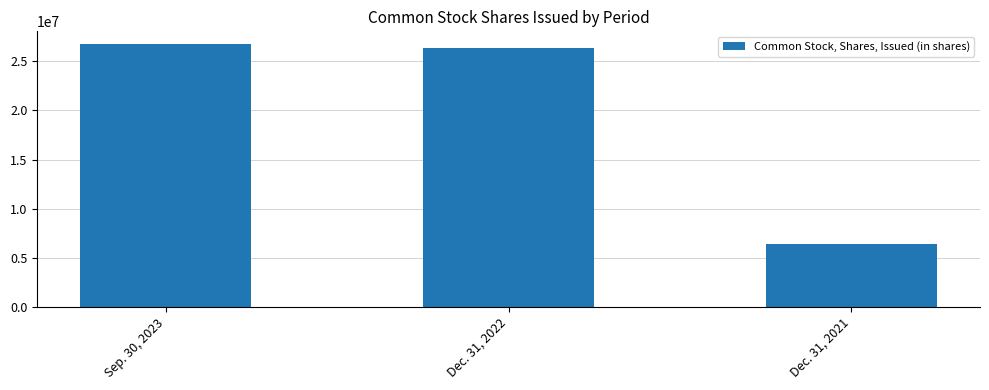

Reading left to right, extract all data points from this chart.

26695287	26334953	6381541